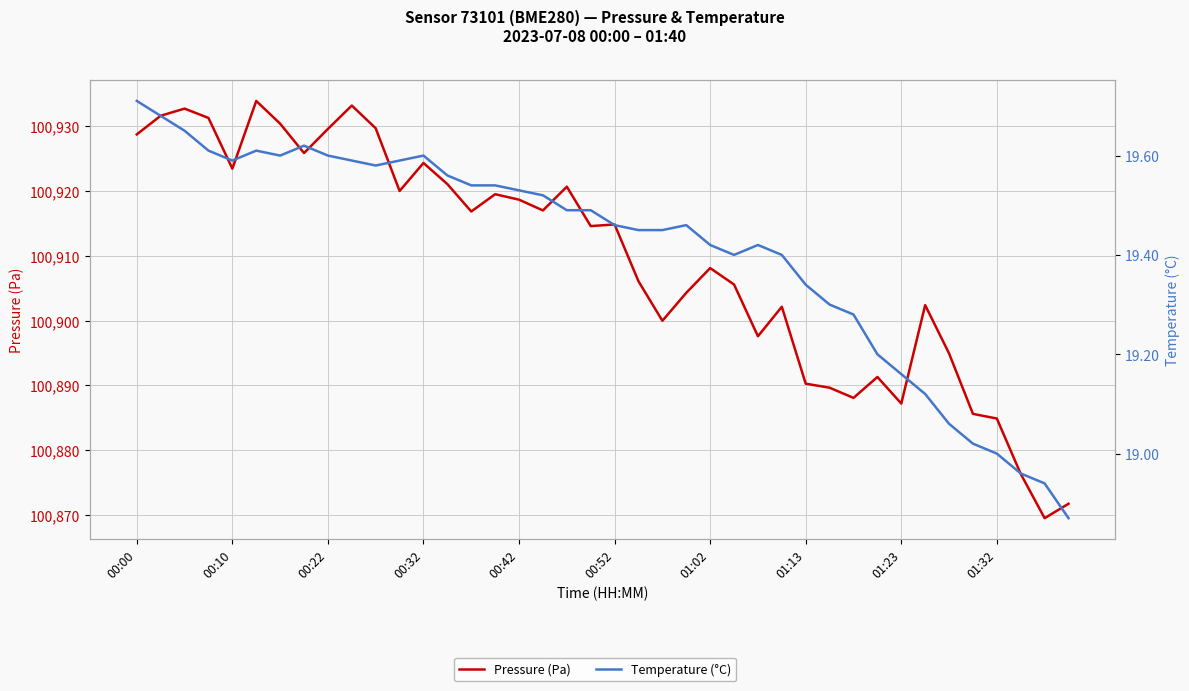

Does the chart display data point markers on the line(s)?

No